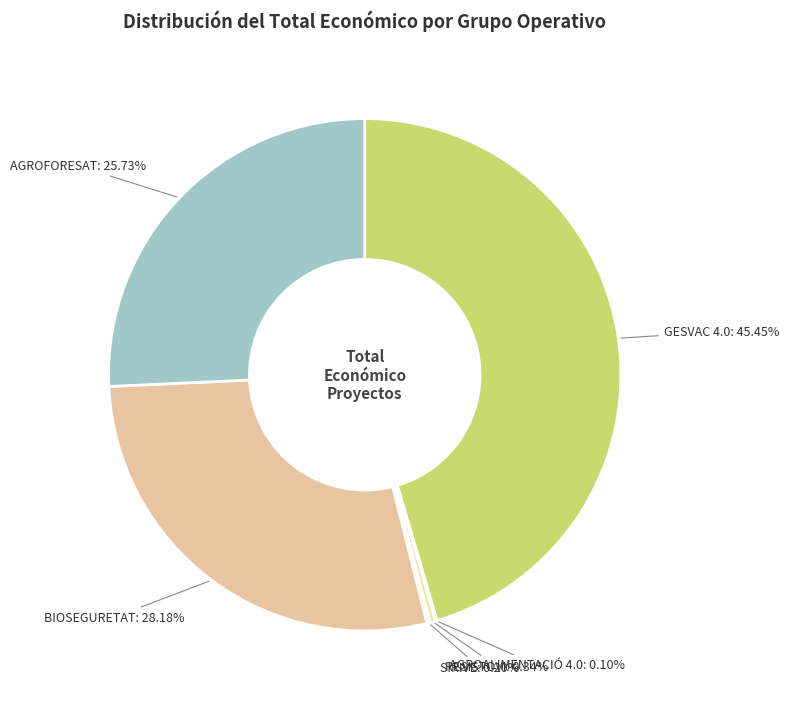

Rank the categories by value from highest to lowest.

GESVAC 4.0, BIOSEGURETAT, AGROFORESAT, RESISTOVI, SIRIVE, AGROALIMENTACIÓ 4.0